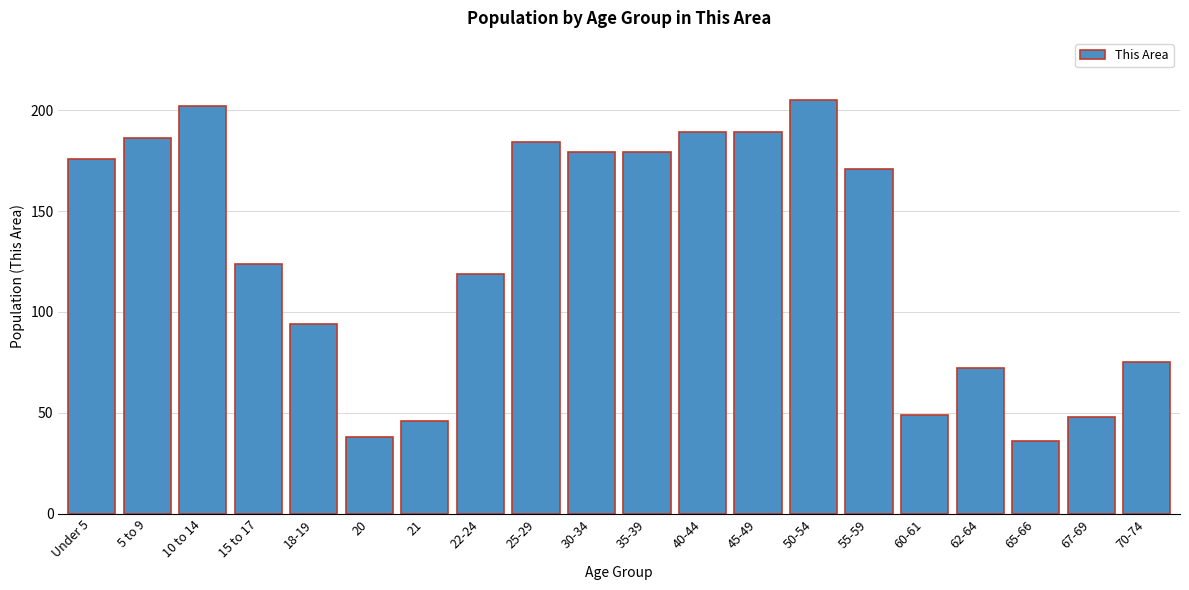

Reading left to right, what are all the values shown in this chart?

Under 5=176	5 to 9=186	10 to 14=202	15 to 17=124	18-19=94	20=38	21=46	22-24=119	25-29=184	30-34=179	35-39=179	40-44=189	45-49=189	50-54=205	55-59=171	60-61=49	62-64=72	65-66=36	67-69=48	70-74=75